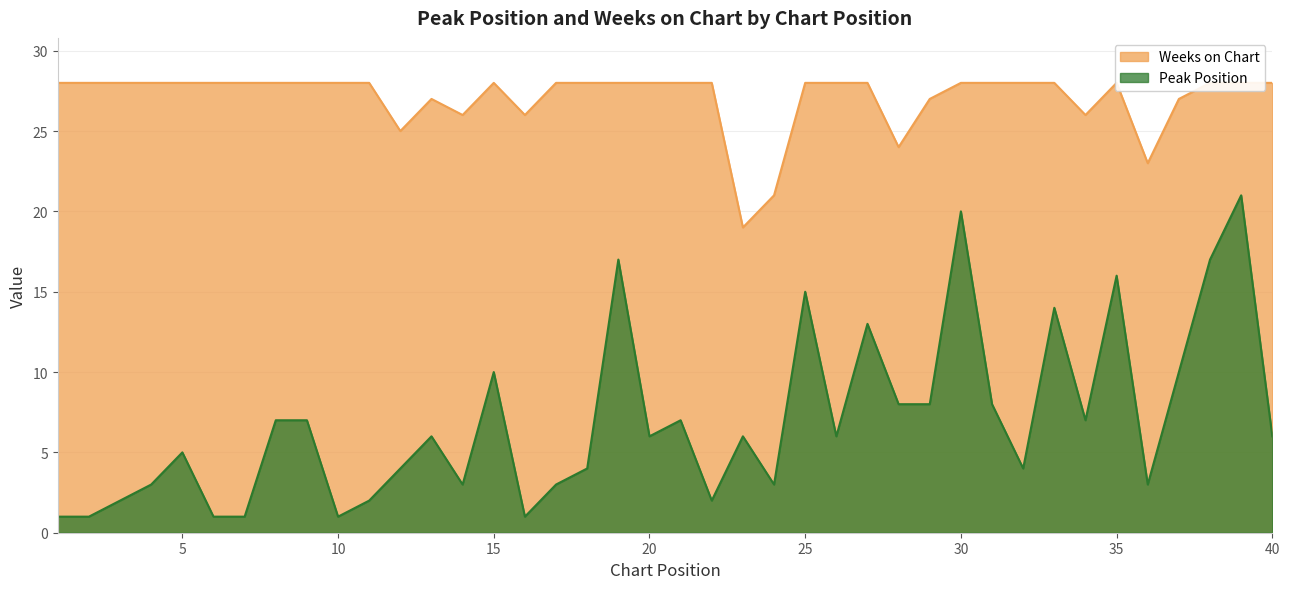

In Weeks on Chart, how many points are higher than both neighbors (excluding endpoints)?

3